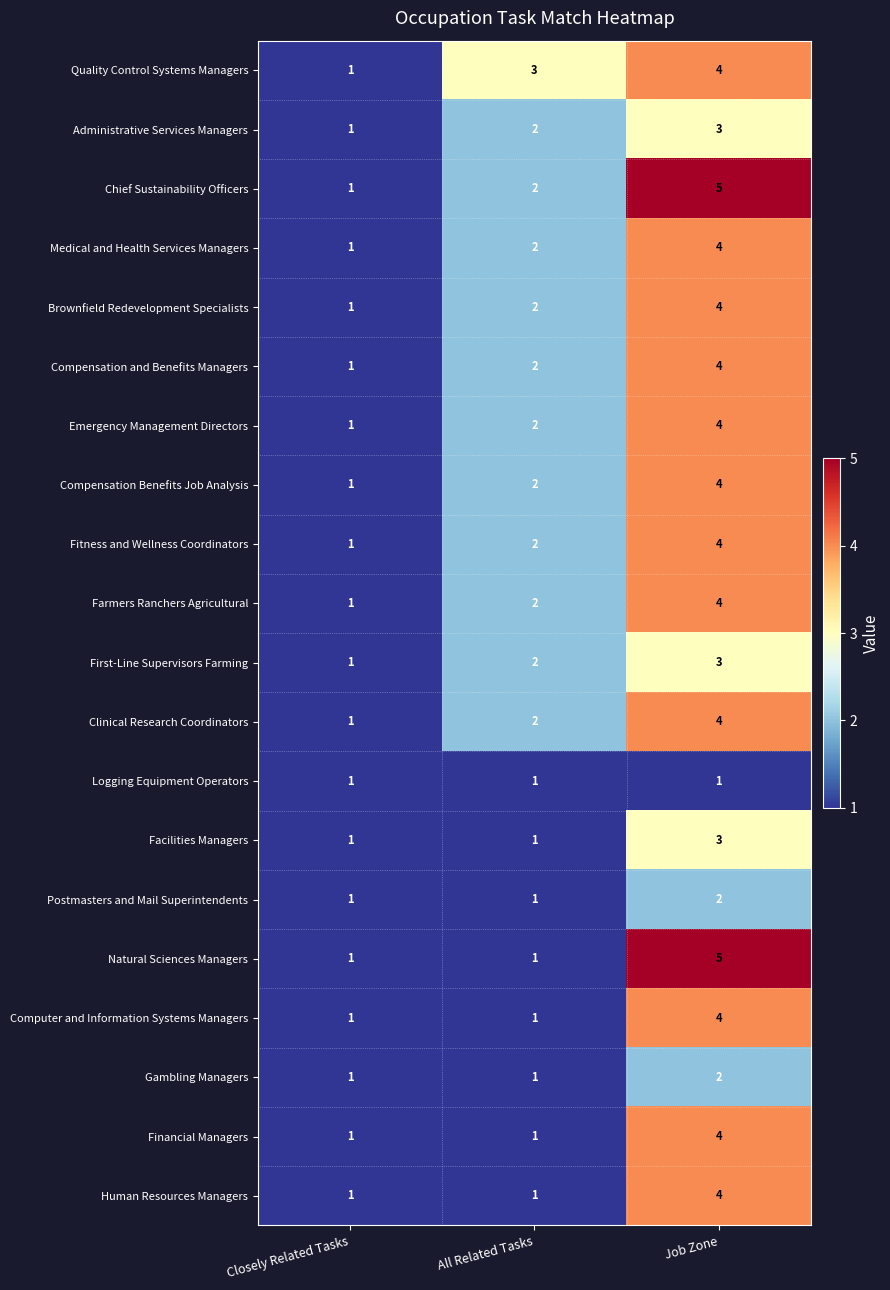

Count the Administrative Services Managers values in the range 1 to 3.

3